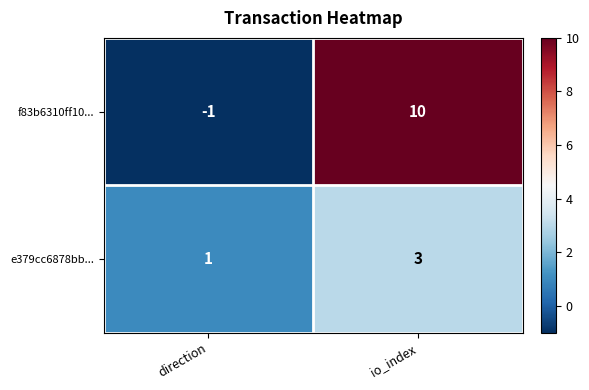

Which category has the lowest value in the f83b6310ff10... series?

direction